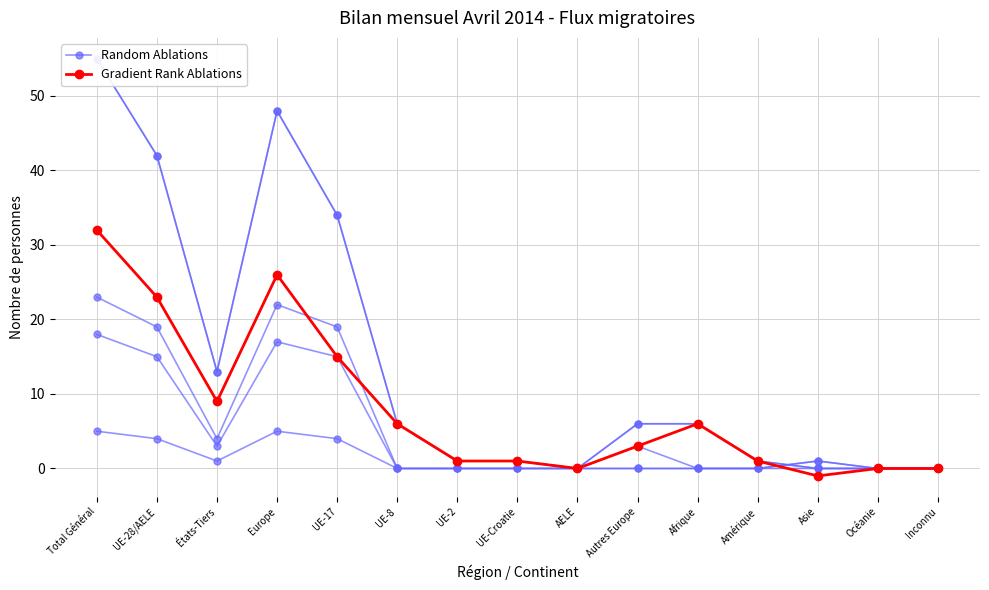

Reading left to right, list all the values displayed in this chart.

Random Ablations: Total Général=55	UE-28/AELE=42	États-Tiers=13	Europe=48	UE-17=34	UE-8=6	UE-2=1	UE-Croatie=1	AELE=0	Autres Europe=6	Afrique=6	Amérique=1	Asie=0	Océanie=0	Inconnu=0
Gradient Rank Ablations: Total Général=32	UE-28/AELE=23	États-Tiers=9	Europe=26	UE-17=15	UE-8=6	UE-2=1	UE-Croatie=1	AELE=0	Autres Europe=3	Afrique=6	Amérique=1	Asie=-1	Océanie=0	Inconnu=0